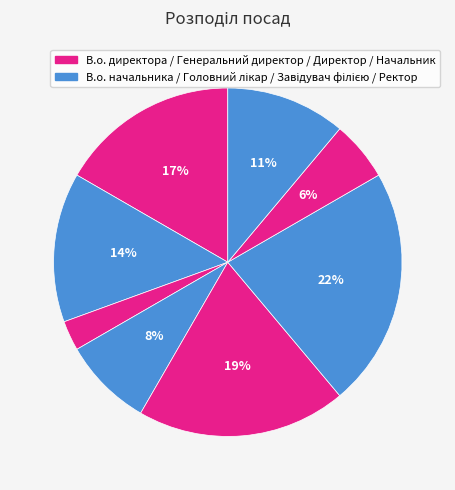

Which category has the biggest portion of the pie?

Завідувач філією